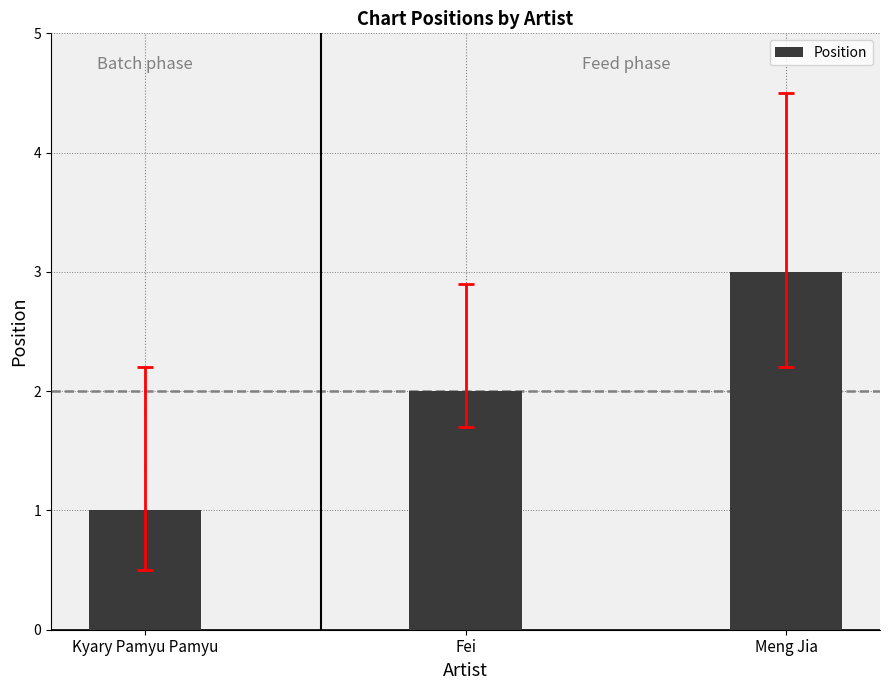

Which label corresponds to the largest value in the chart?

Meng Jia